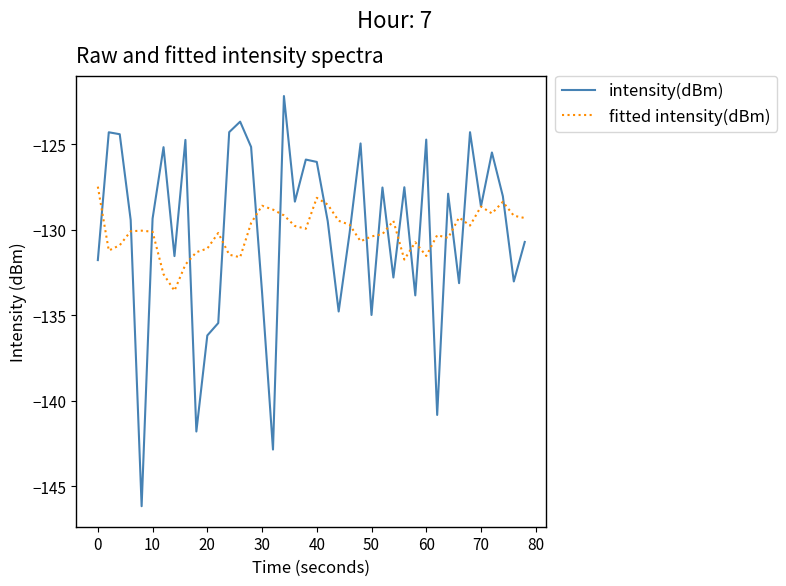

What is the lowest value of the fitted intensity(dBm) series?

-133.6